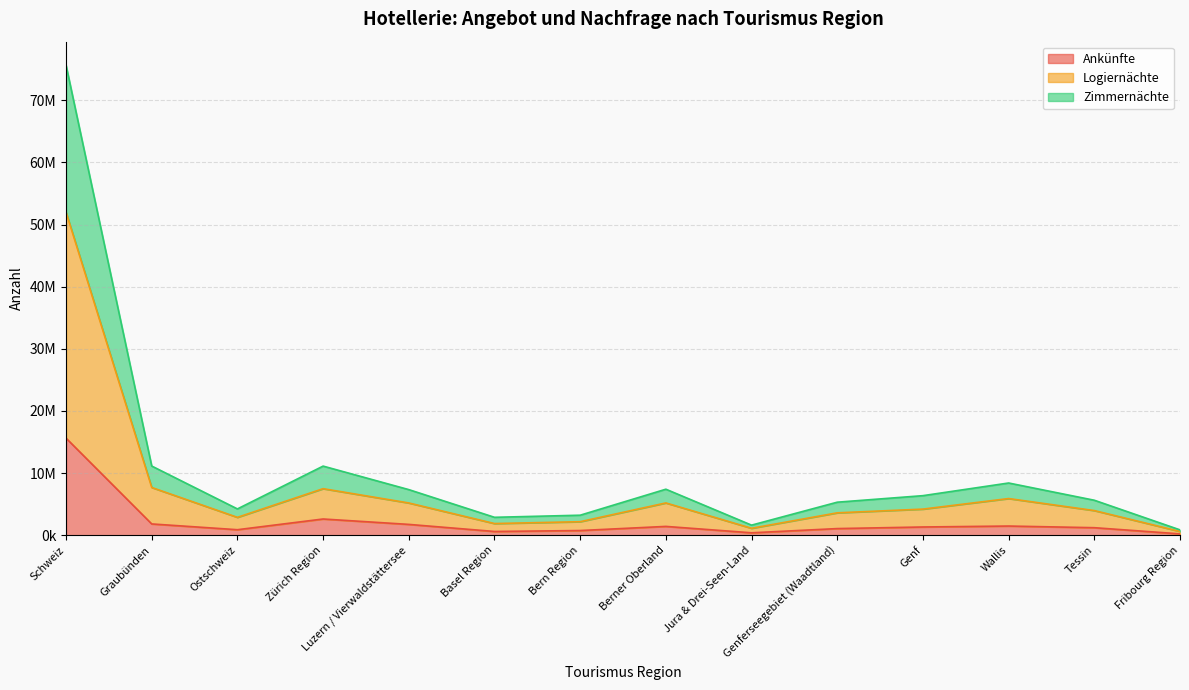

List the labels in order of Logiernächte value, largest first.

Schweiz, Graubünden, Zürich Region, Wallis, Berner Oberland, Luzern / Vierwaldstättersee, Genf, Tessin, Genferseegebiet (Waadtland), Ostschweiz, Bern Region, Basel Region, Jura & Drei-Seen-Land, Fribourg Region